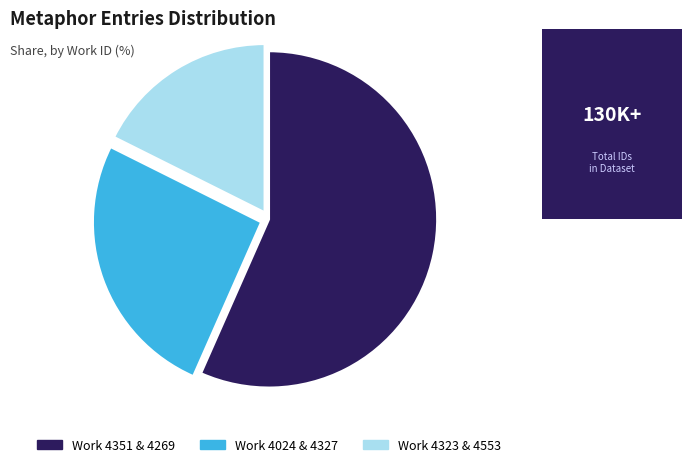

Rank the categories by value from highest to lowest.

Work 4351 & 4269, Work 4024 & 4327, Work 4323 & 4553